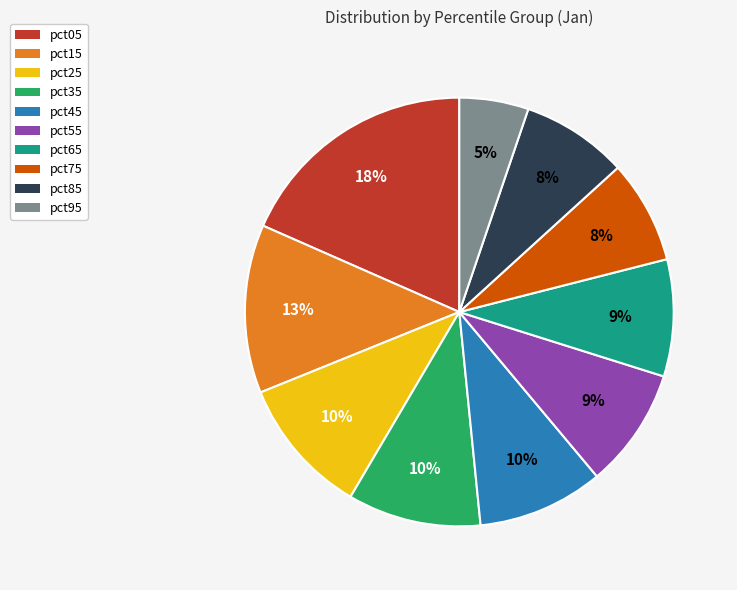

Which has a higher value, pct85 or pct65?

pct65